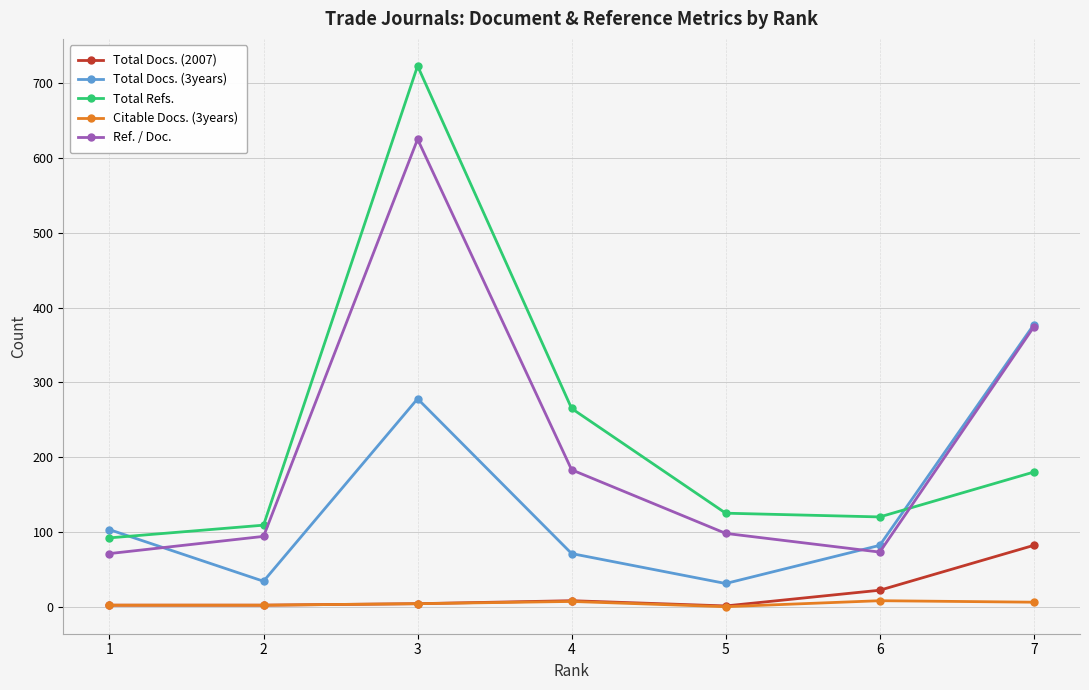

True or false: Ref. / Doc. and Citable Docs. (3years) cross at least once.

False